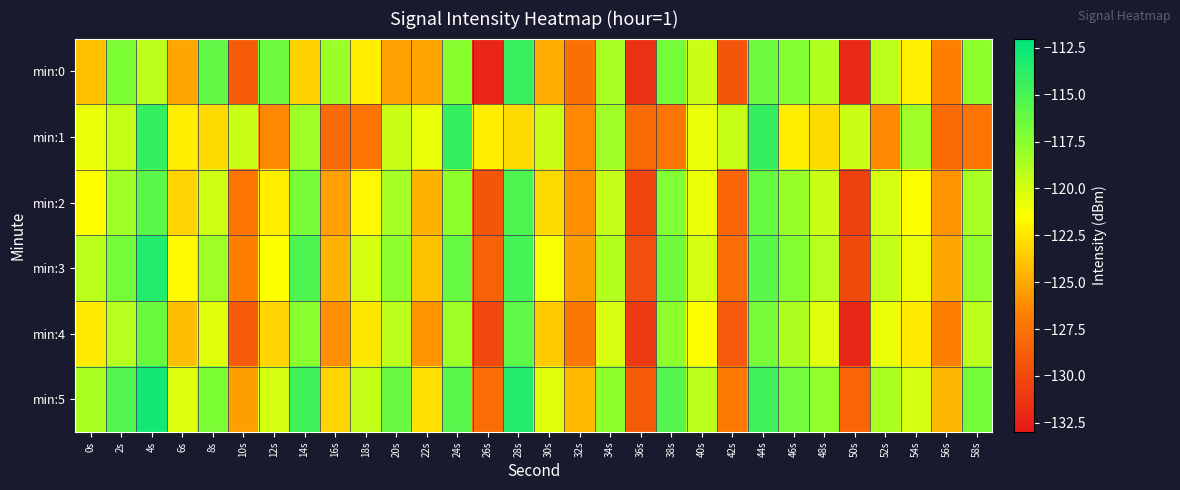

What is the spread (max minus min) of values at 18s?

7.9